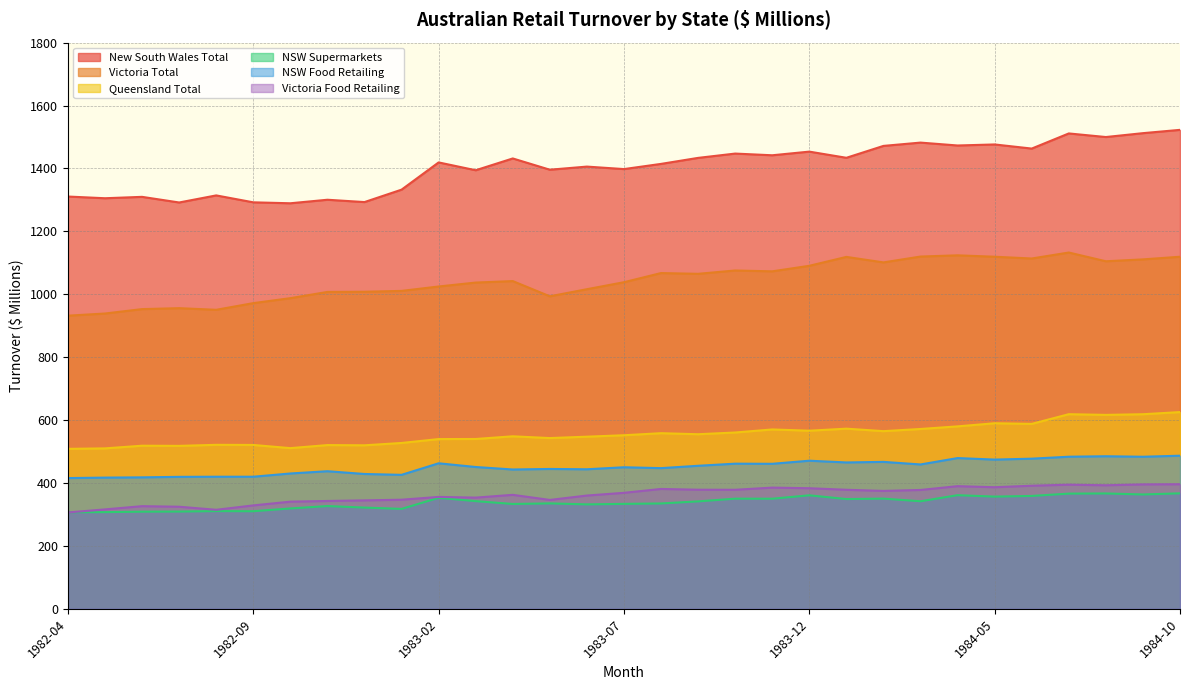

True or false: Victoria Food Retailing has more than 0 points higher than both neighbors.

True